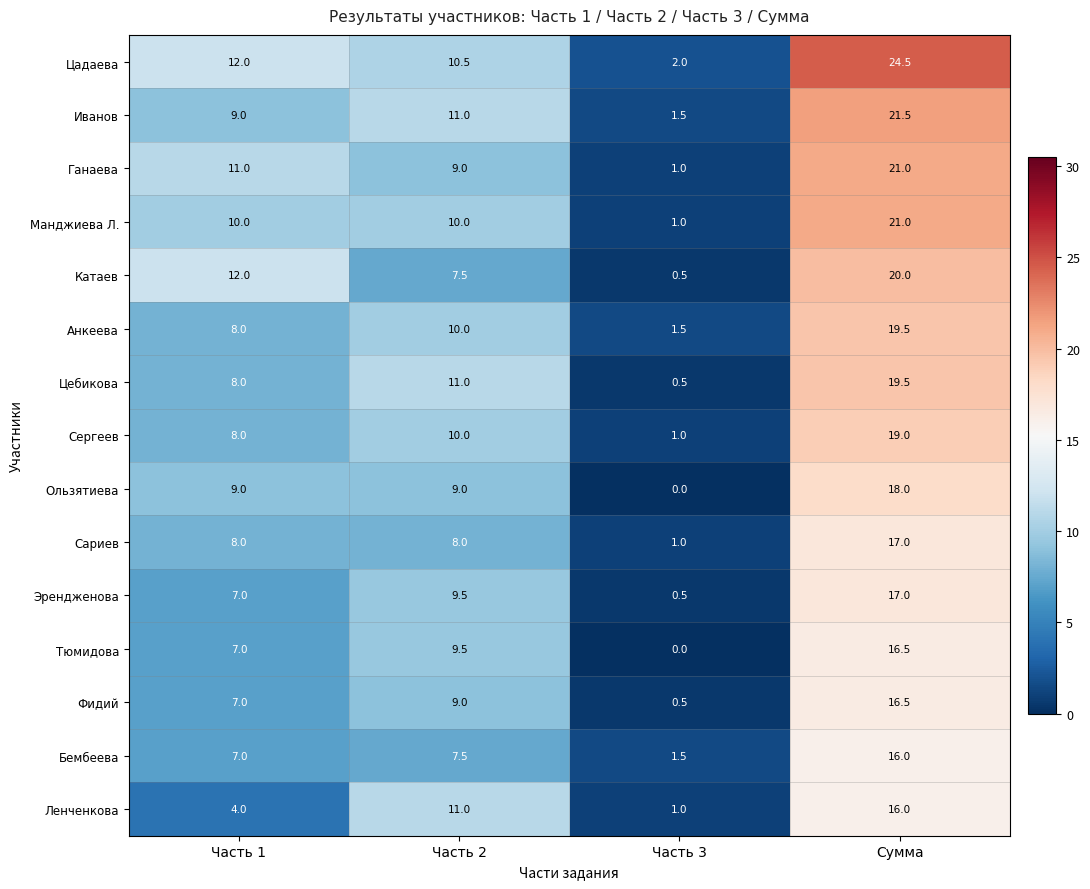

Which series changed the most between Часть 3 and Сумма?

Цадаева